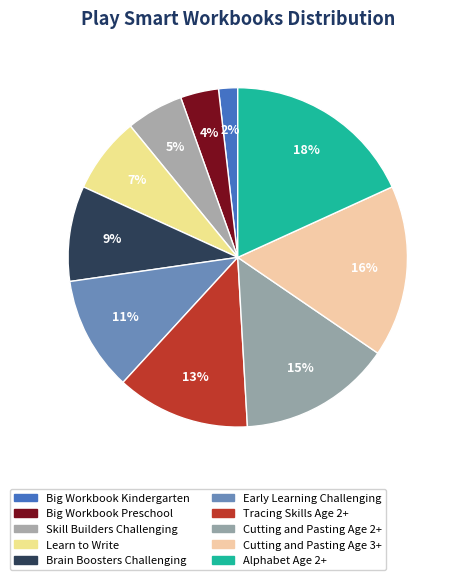

Count the number of slices in the pie.

10